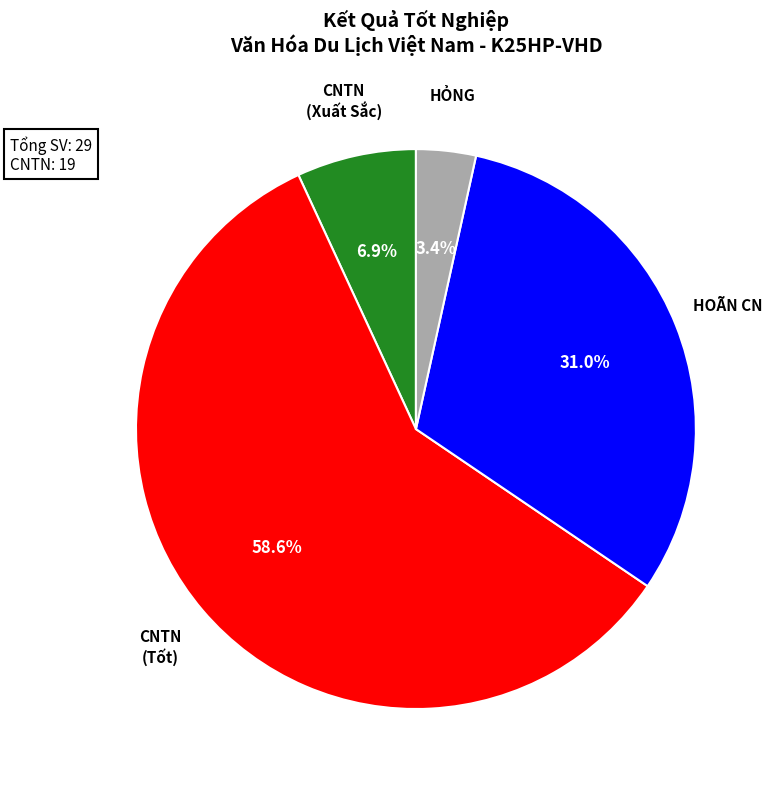

Does any single category account for the majority?

Yes